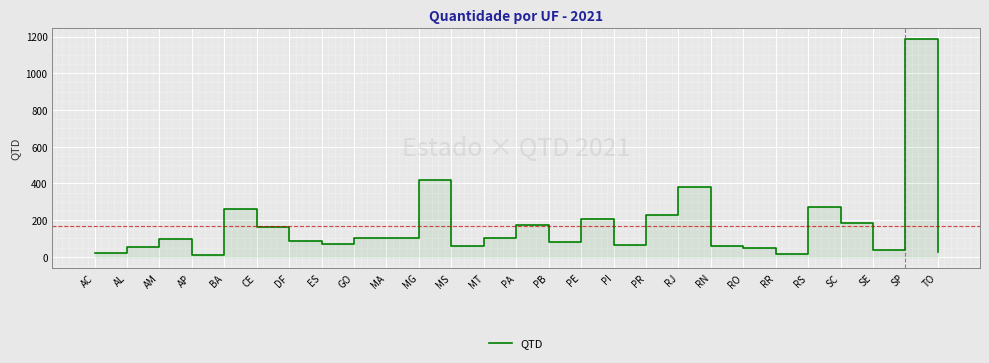

The value at MG is 729. True or false?

False